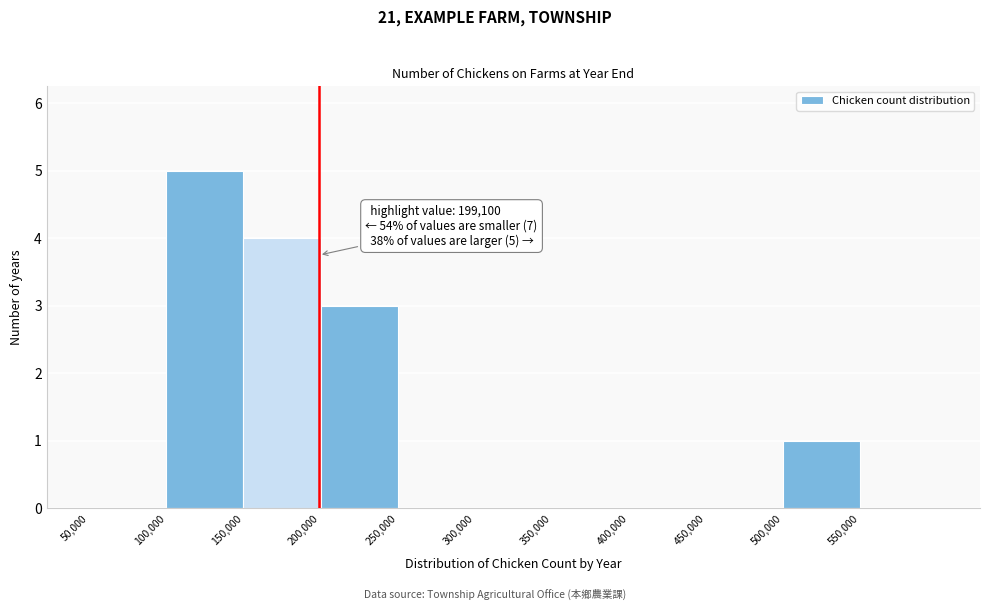

Over which range of the x-axis is the bar tallest?

100000 to 150000